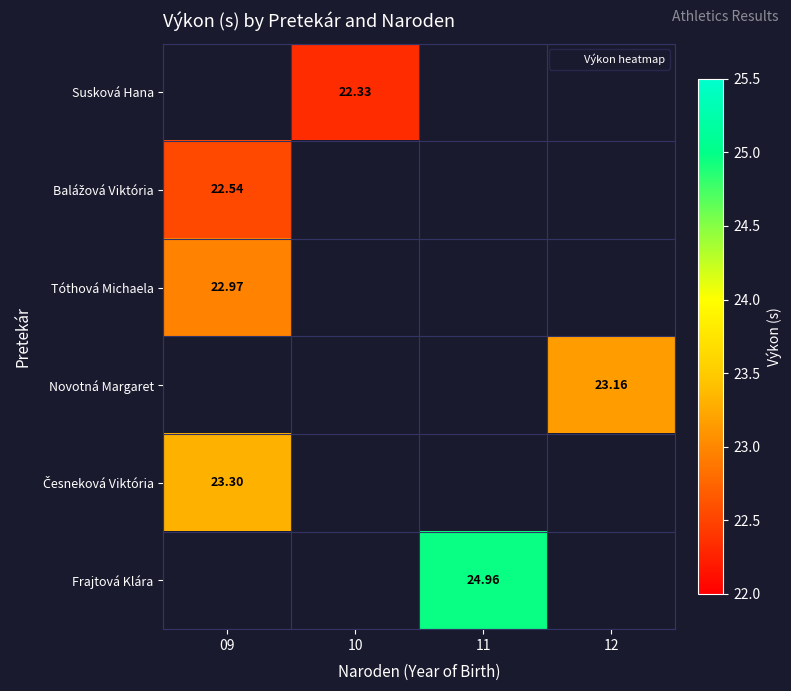

Between 10 and 09, which is larger?

10